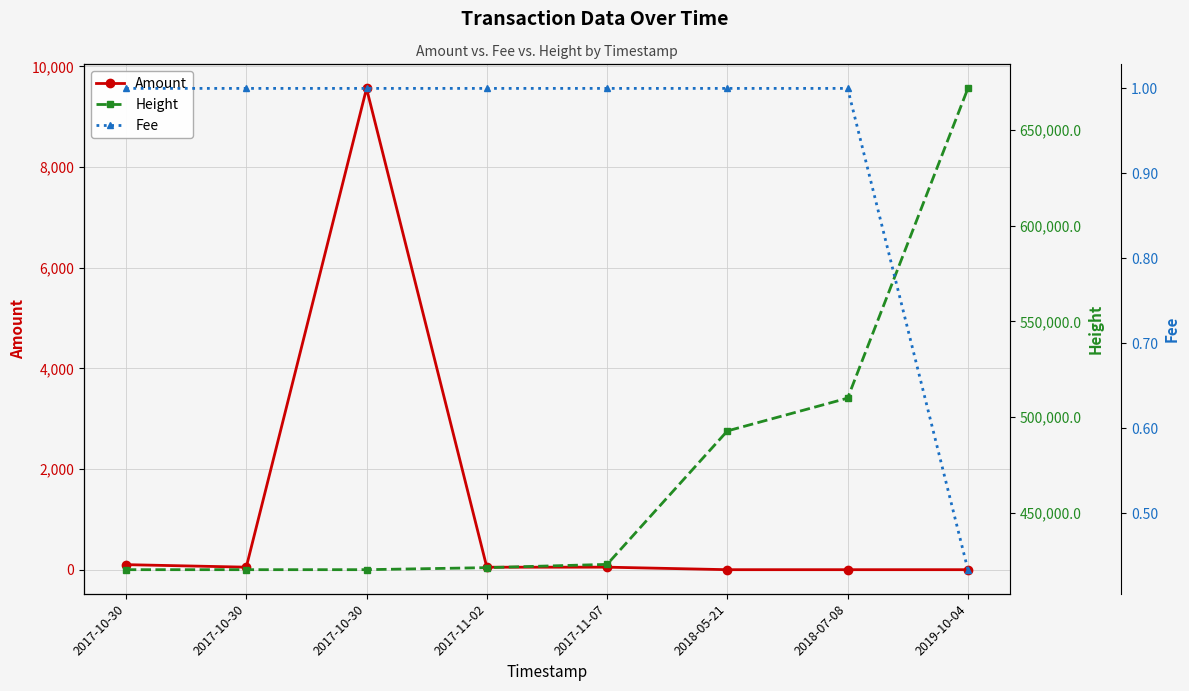

Rank the series by their maximum value, from highest to lowest.

Height, Amount, Fee